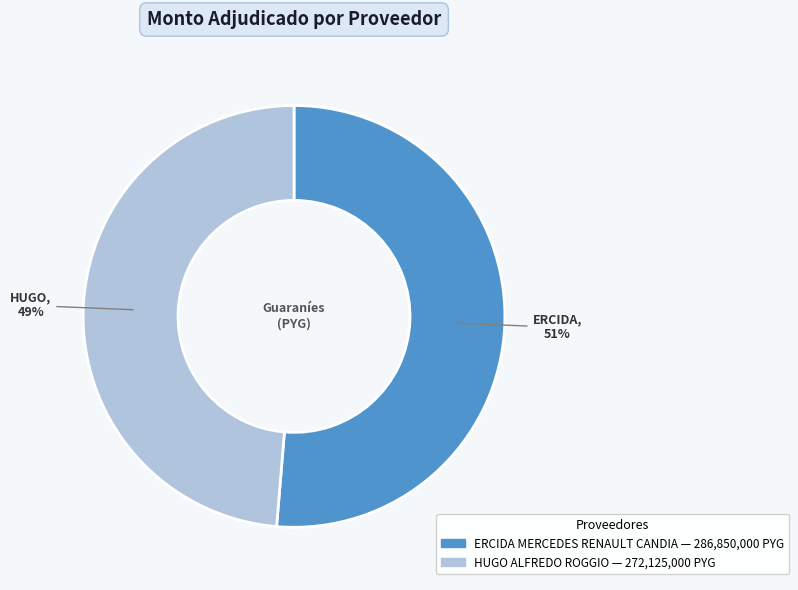

How many slices are in this pie chart?

2